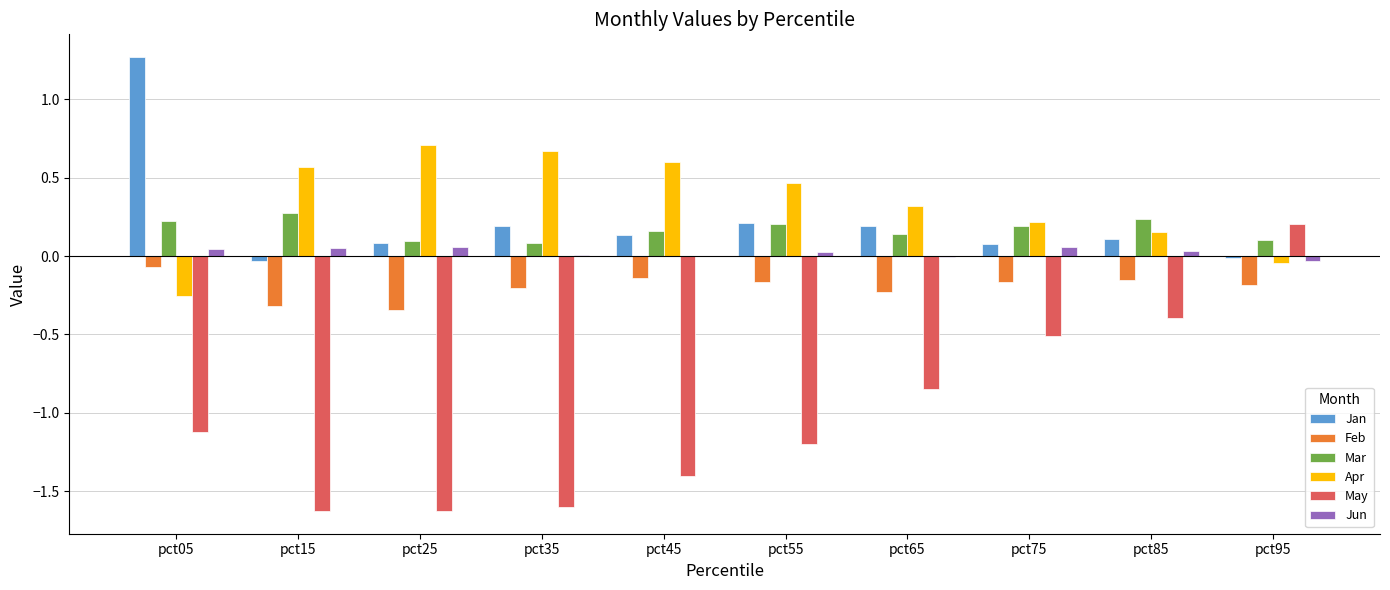

Between pct45 and pct65, which series saw the biggest shift?

May